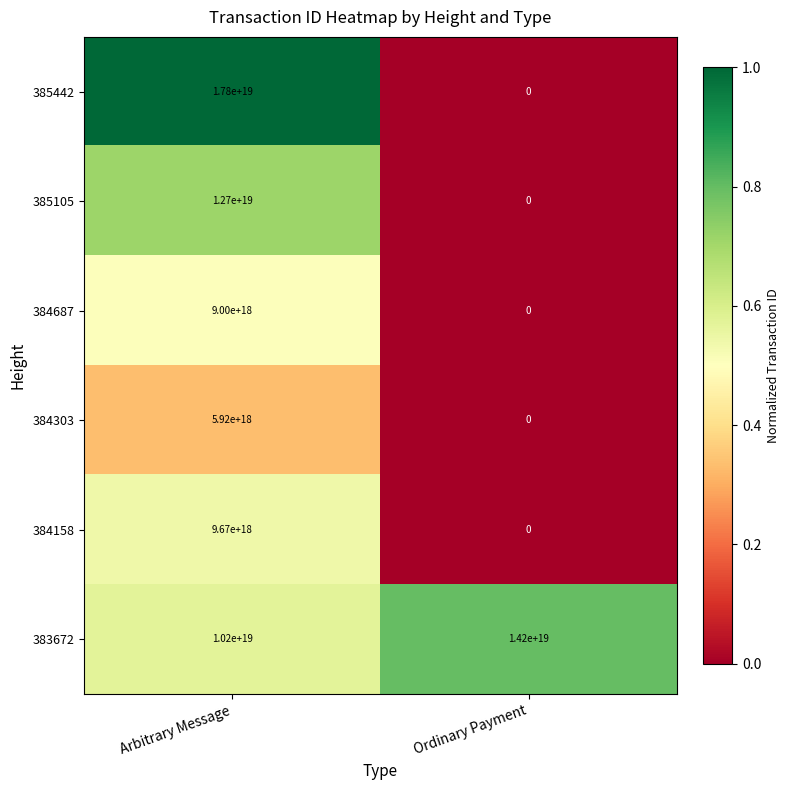

At which category is the sum across all series the highest?

Arbitrary Message